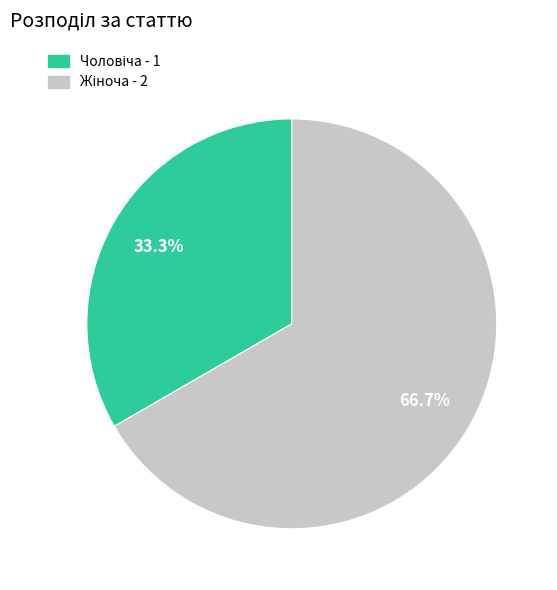

Does any single category account for the majority?

Yes